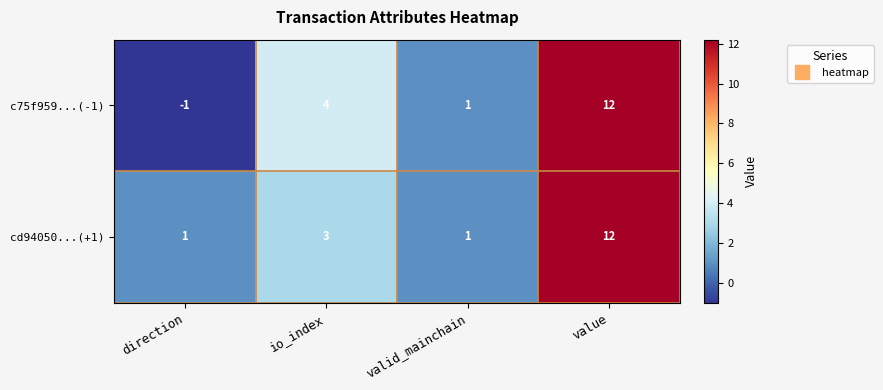

Which series has the widest spread of values?

c75f959...(-1)